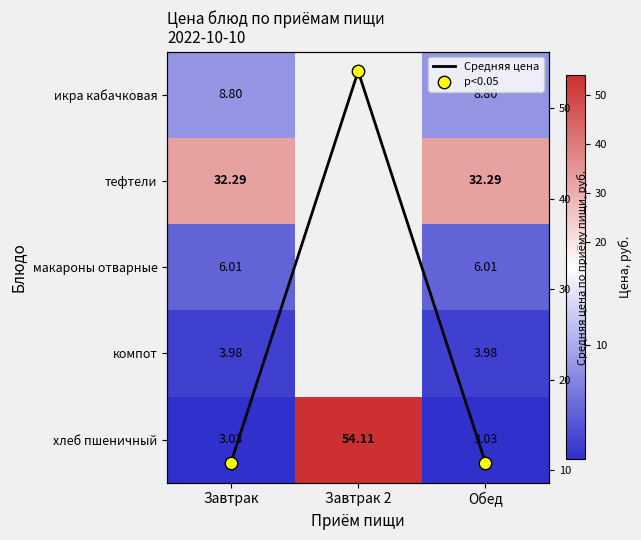

Which series has the widest spread of values?

хлеб пшеничный